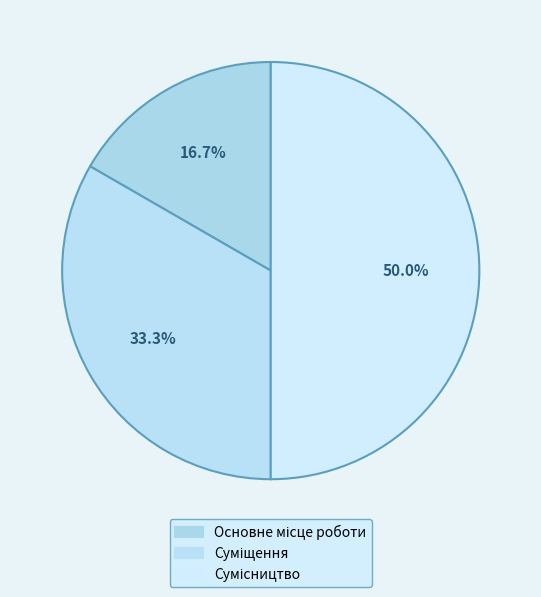

To the nearest percent, what percentage of the pie is Основне місце роботи?

17%